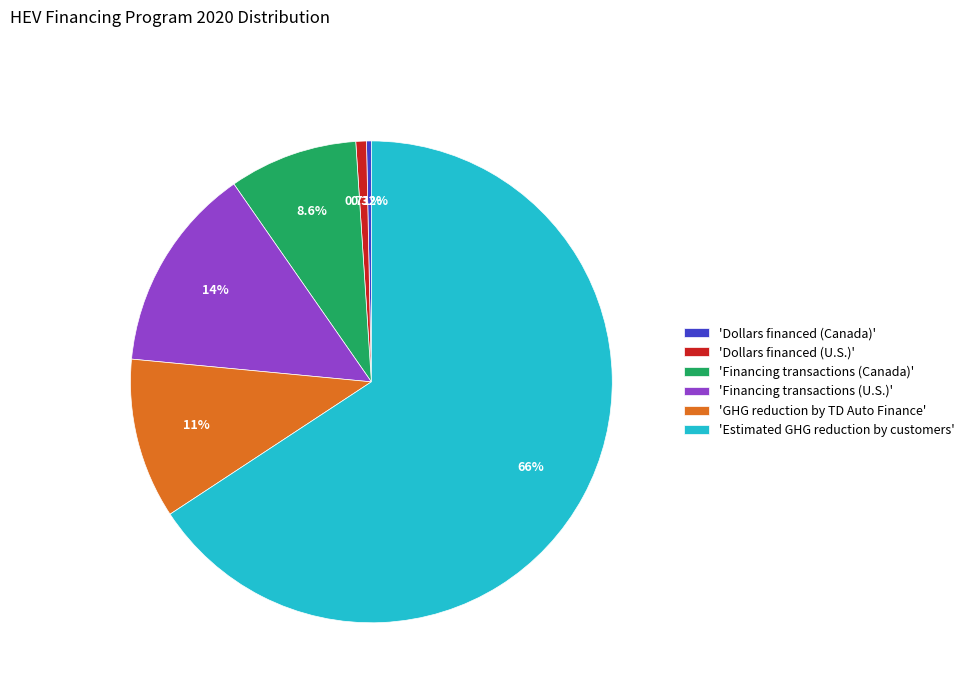

Which slice is the largest?

'Estimated GHG reduction by customers'